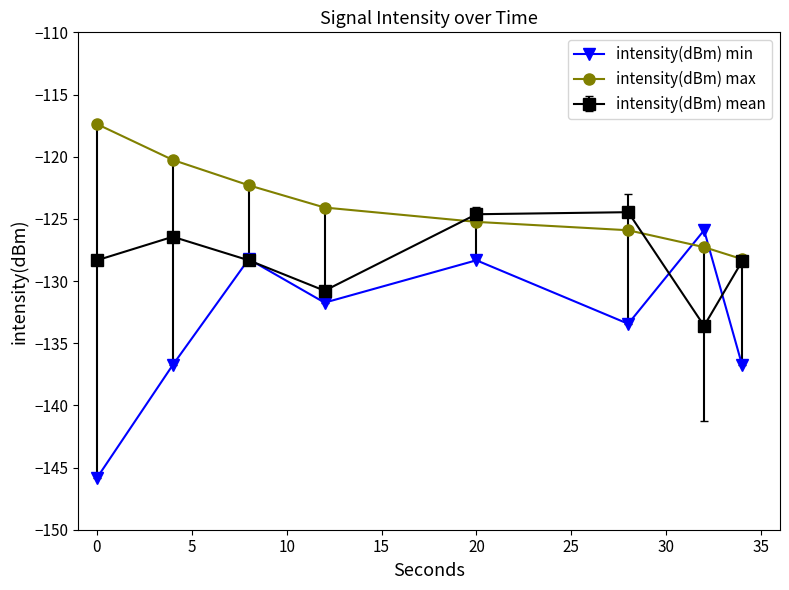

Which series has the largest total across all categories?

intensity(dBm) max